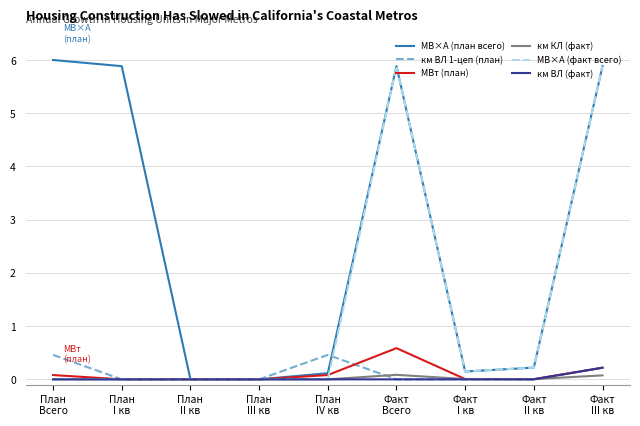

Which series has the largest total across all categories?

МВ×А (план всего)